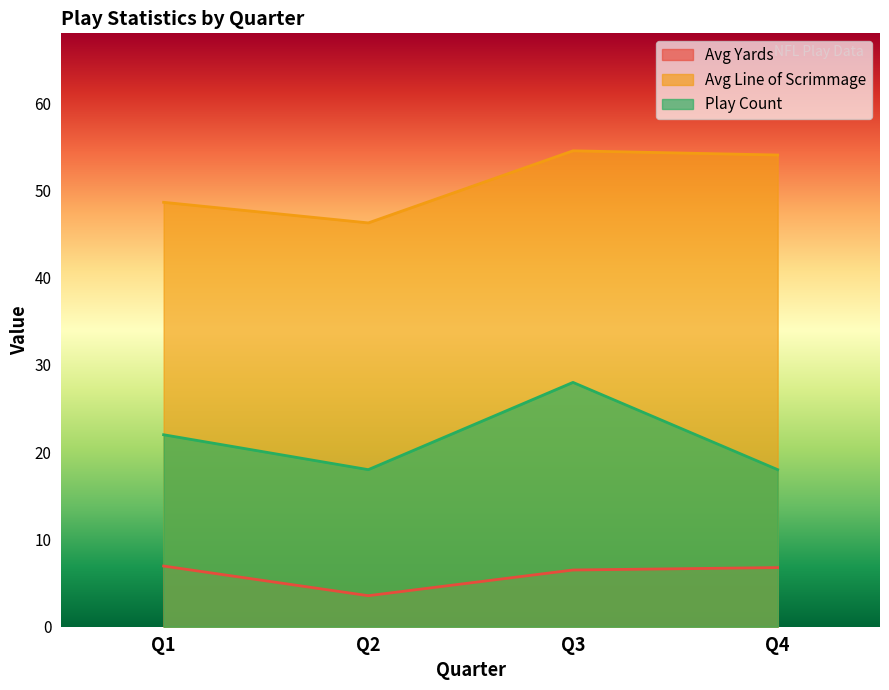

What is the spread (max minus min) of values at Q4?

47.3